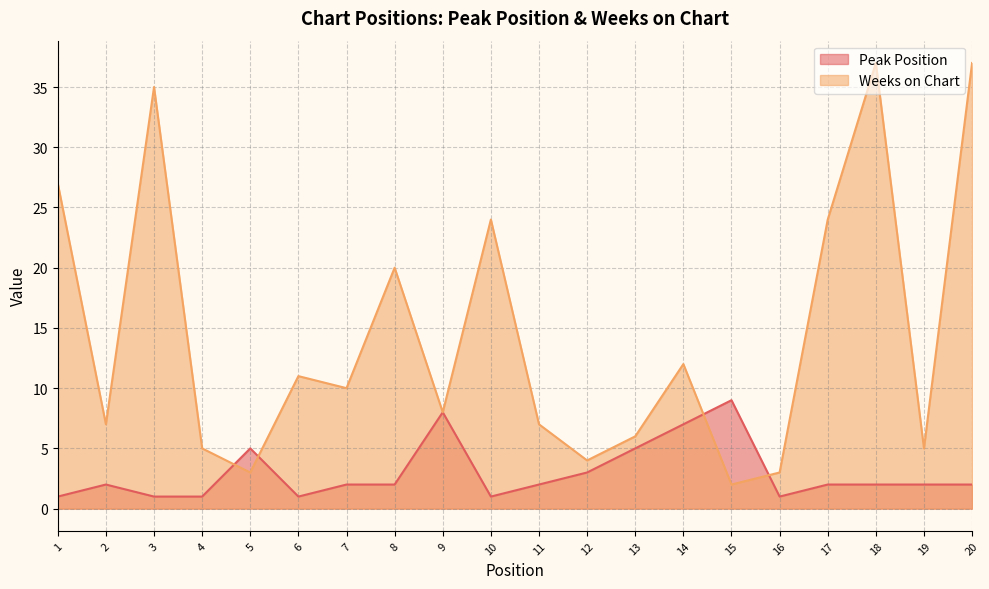

What are all the series names shown in the legend?

Peak Position, Weeks on Chart